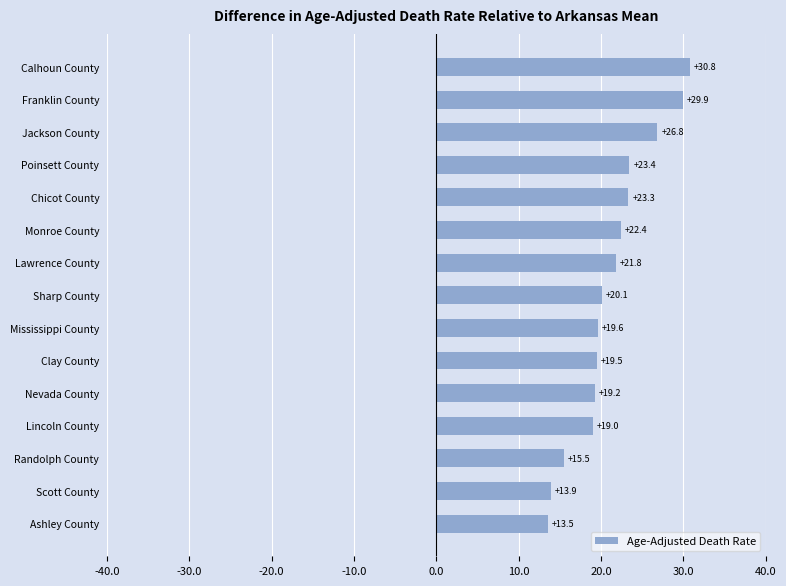

Which label corresponds to the smallest value in the chart?

Ashley County